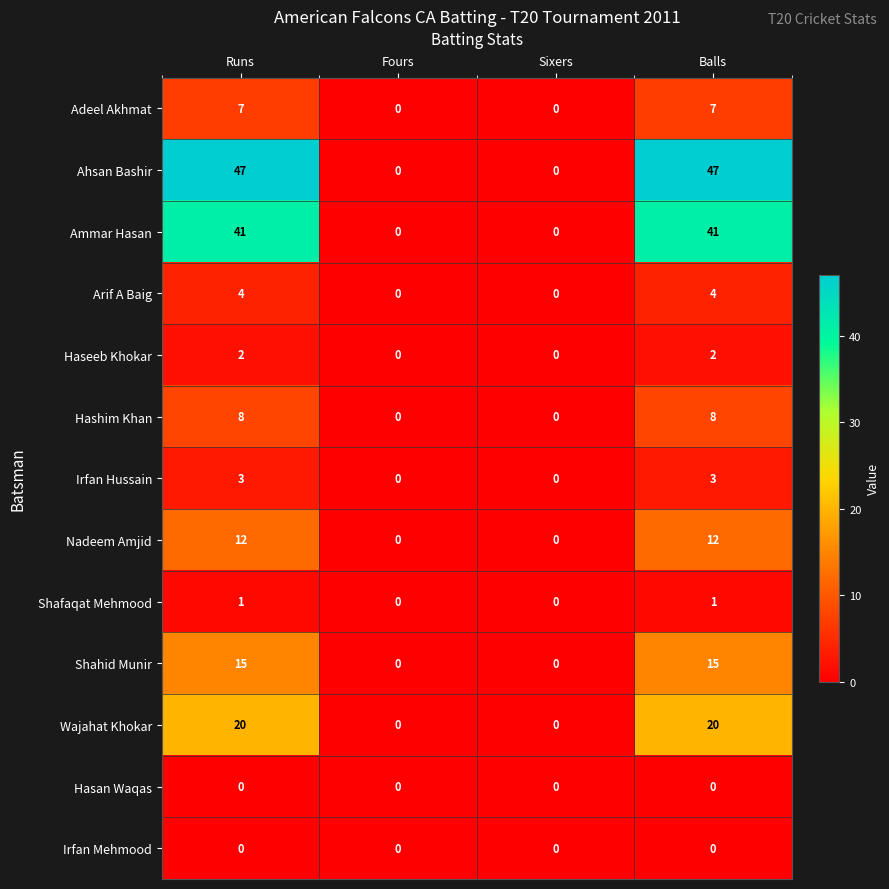

What is the difference between the Irfan Hussain values at Fours and Runs?

3